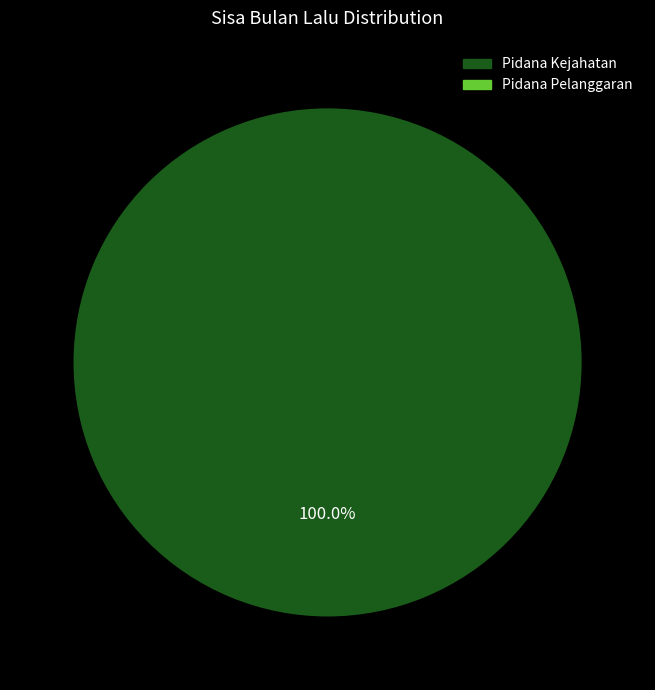

Is there a majority slice in this chart?

Yes